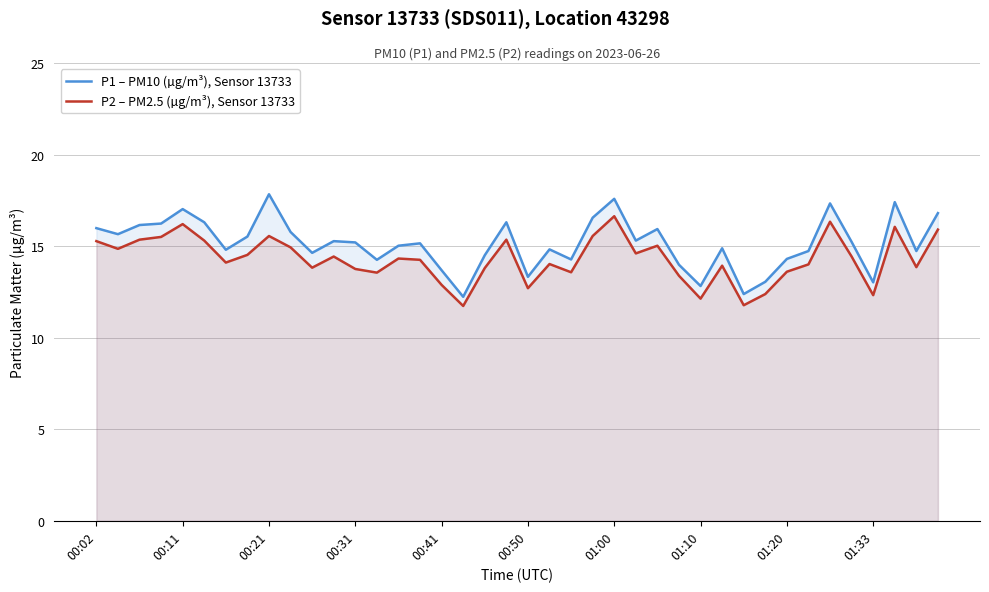

The P2 – PM2.5 (µg/m³), Sensor 13733 series shows 12.3 at 01:33. True or false?

True